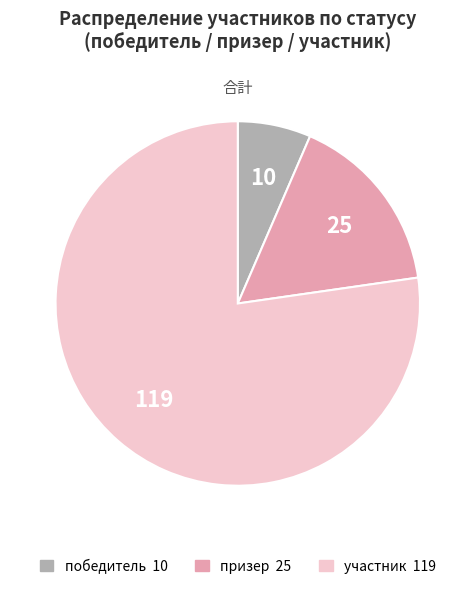

What is the largest slice in the pie chart?

участник